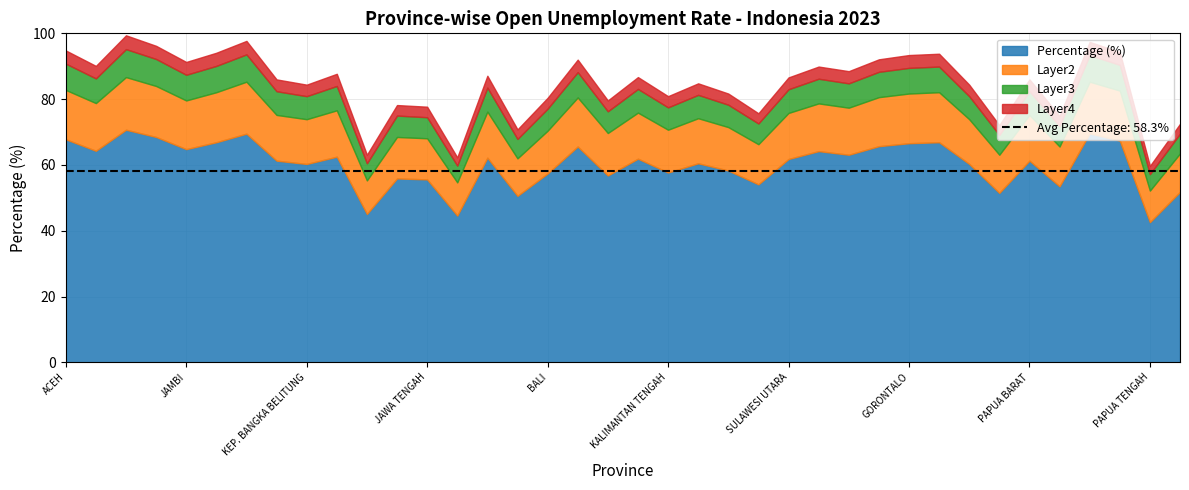

What is the difference between the maximum and second lowest values in the Percentage (%) series?

26.1